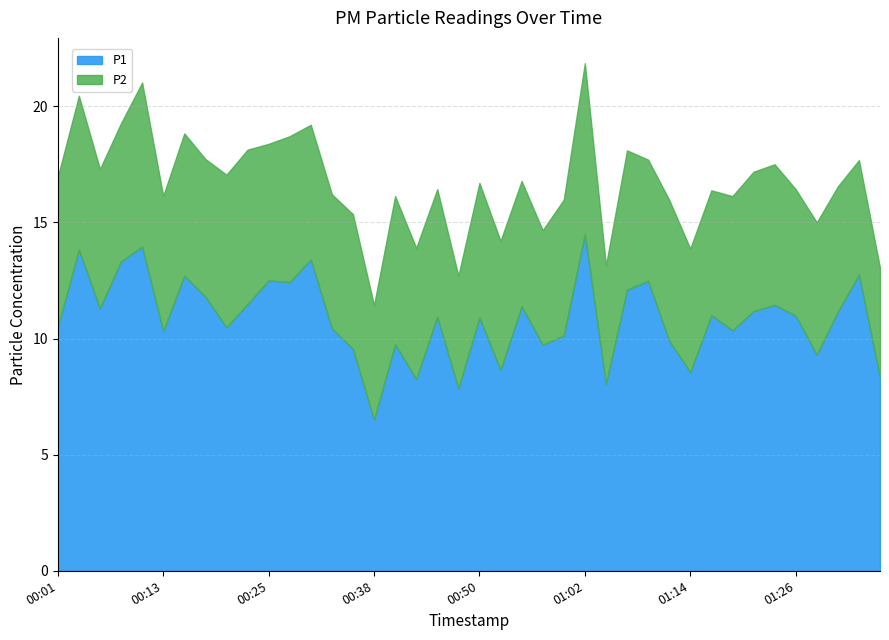

Is it true that P1 equals 16.8 at 00:23?

False